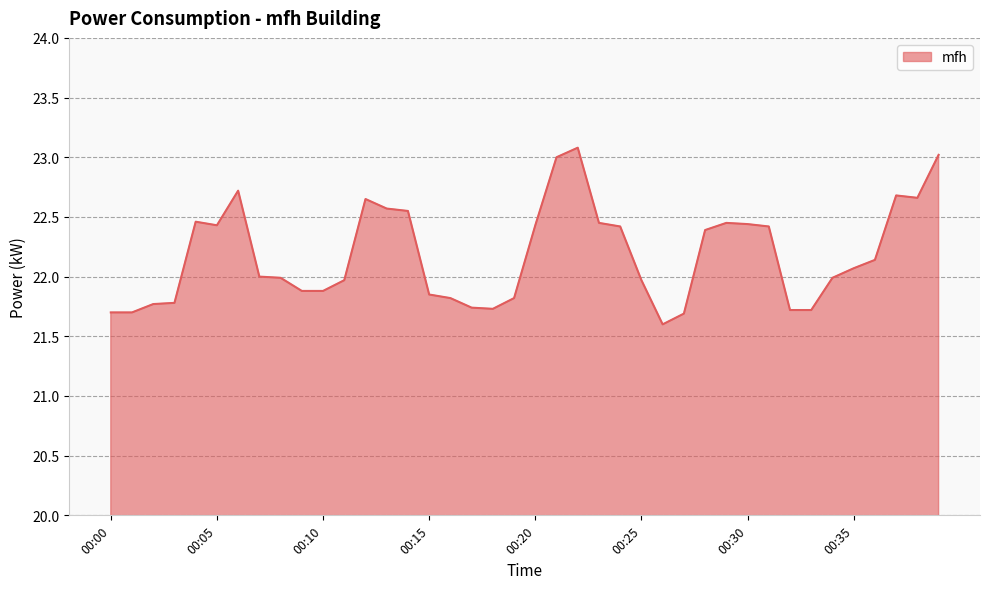

Does the chart have visible grid lines?

Yes